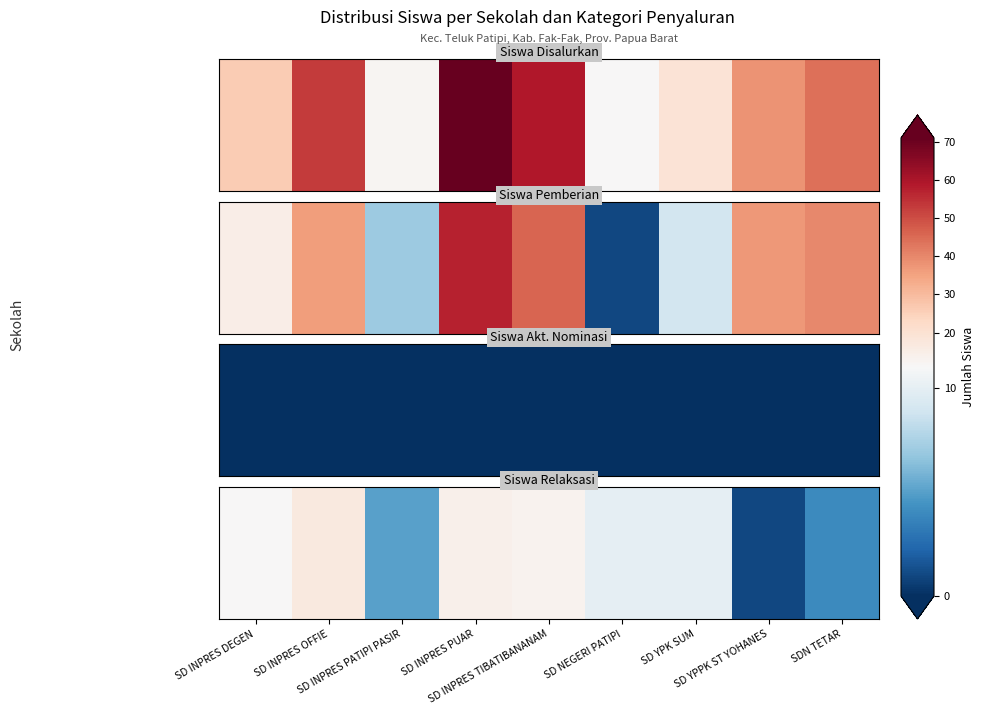

What is the change in value from SD INPRES PATIPI PASIR to SDN TETAR?

-1